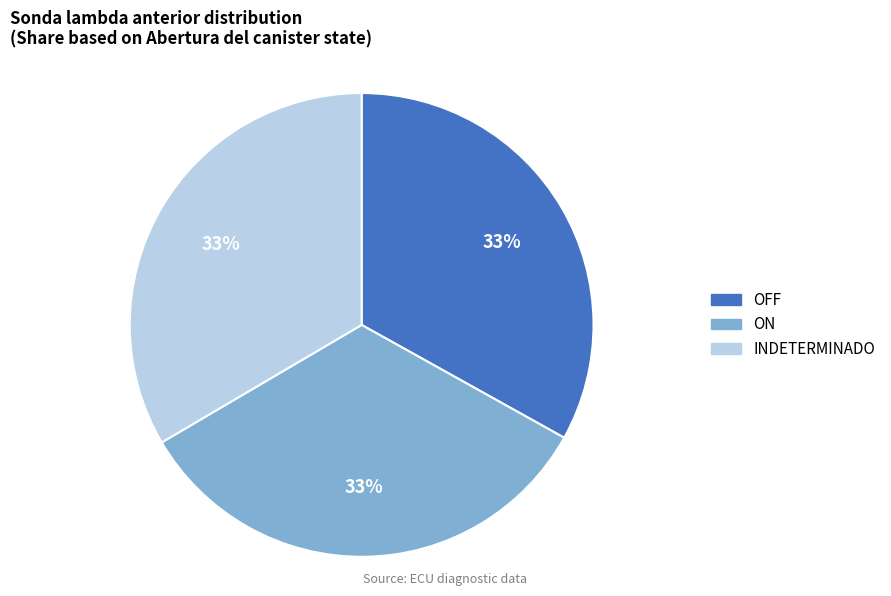

Combined, do OFF and INDETERMINADO account for over 50%?

Yes